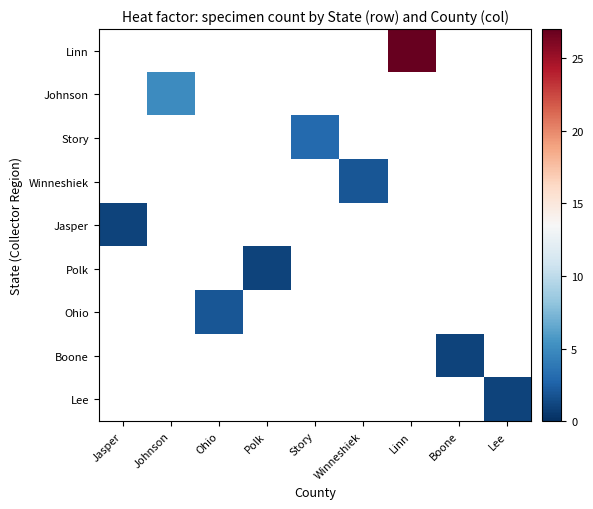

Which category has the highest value across all series?

Linn